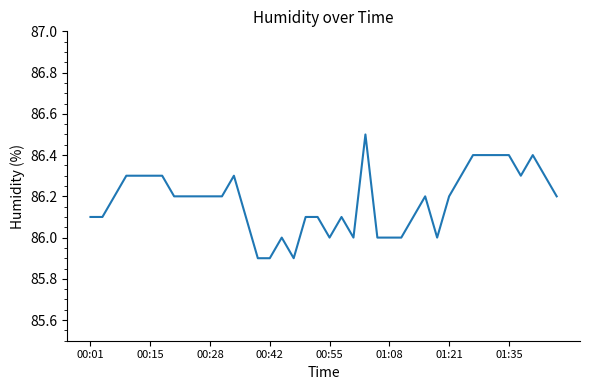

What is the smallest value displayed?

85.9